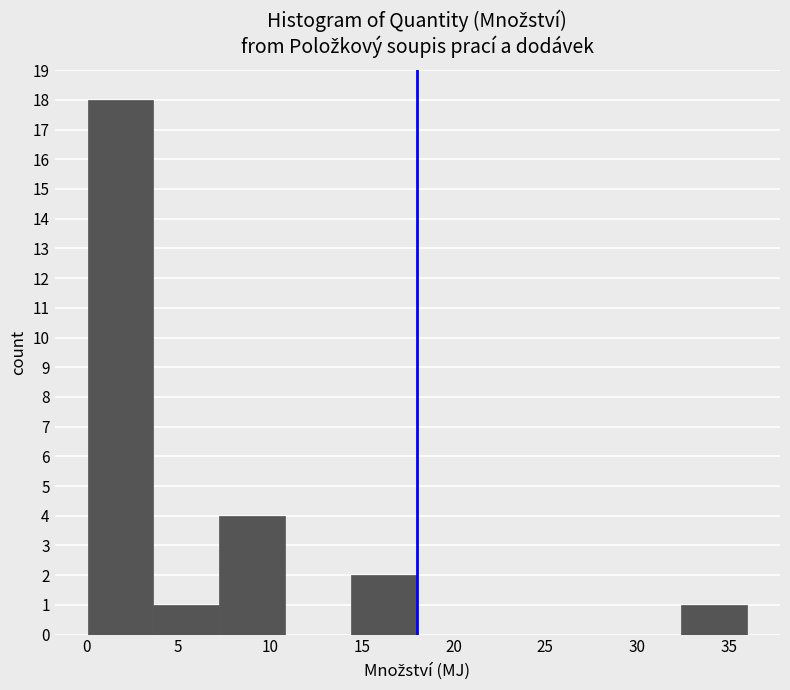

Reading left to right, list every bar in this chart as the range it spans on the x-axis followed by its height. Neither the bar edges nor the heights are printed on the chart, so give them approximately, as read against the axes.

0.0 to 3.5: 18
3.5 to 7.0: 1
7.0 to 11.0: 4
11.0 to 14.5: 0
14.5 to 18.0: 2
18.0 to 21.5: 0
21.5 to 25.0: 0
25.0 to 29.0: 0
29.0 to 32.5: 0
32.5 to 36.0: 1